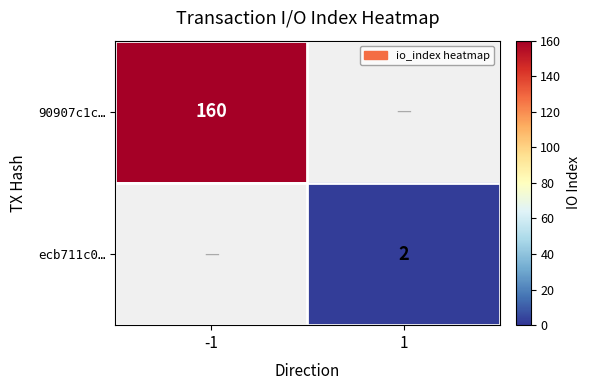

The 90907c1c… series shows 250 at -1. True or false?

False